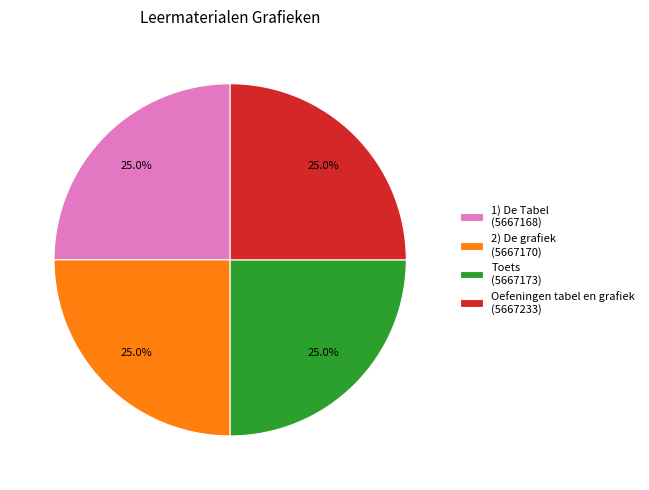

True or false: 2) De grafiek accounts for 33% of the total.

False